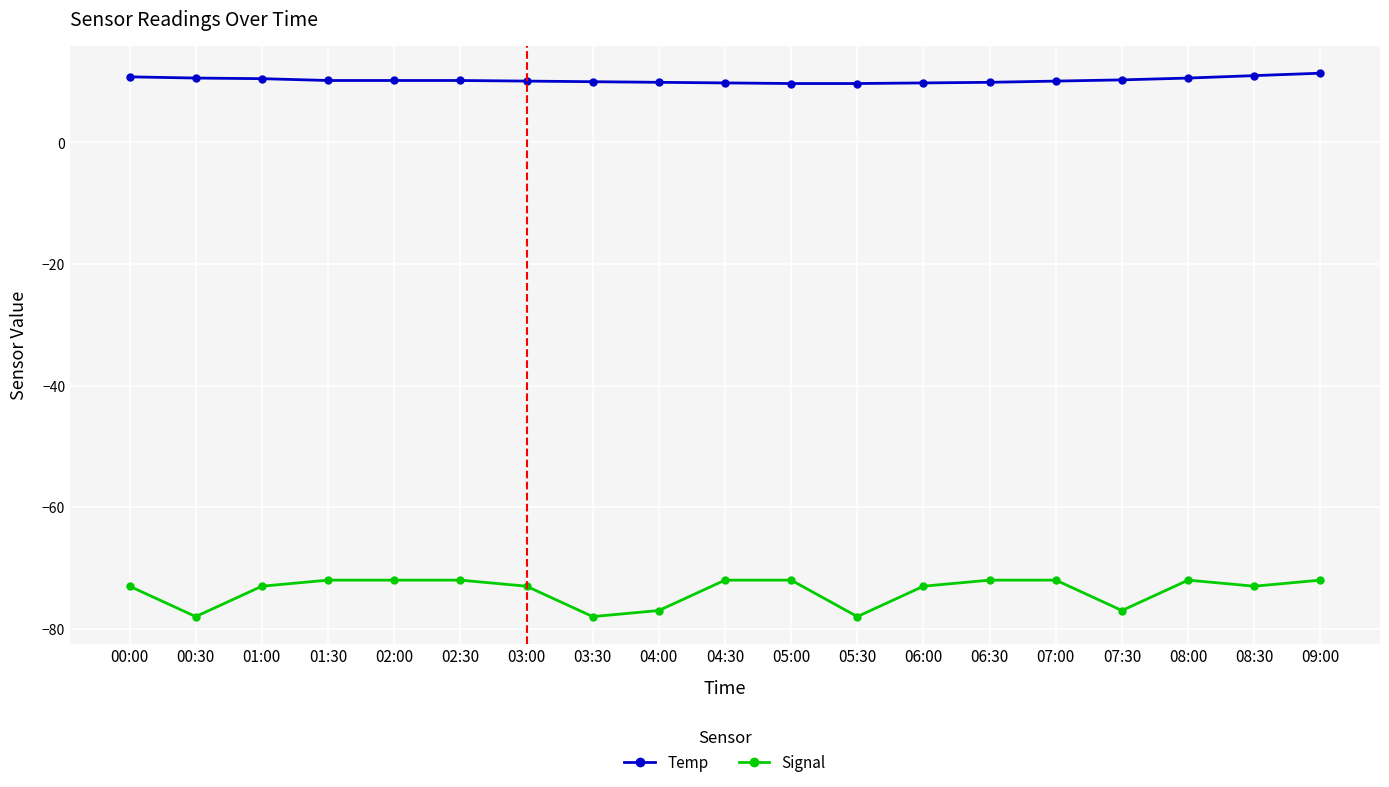

Rank the series by their average value, from lowest to highest.

Signal, Temp